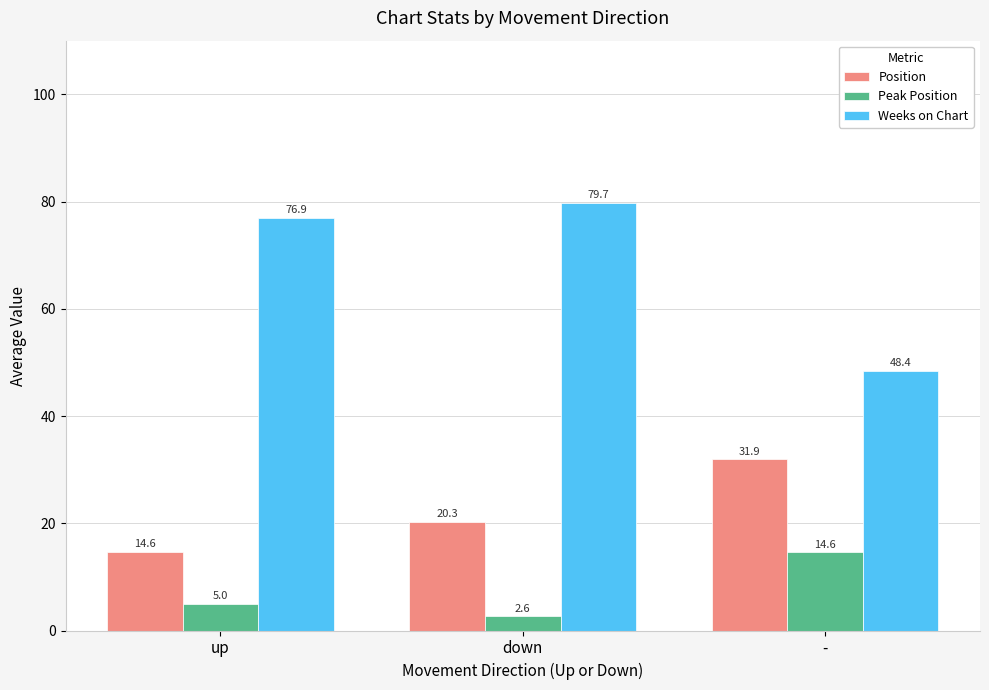

What are all the series names shown in the legend?

Position, Peak Position, Weeks on Chart